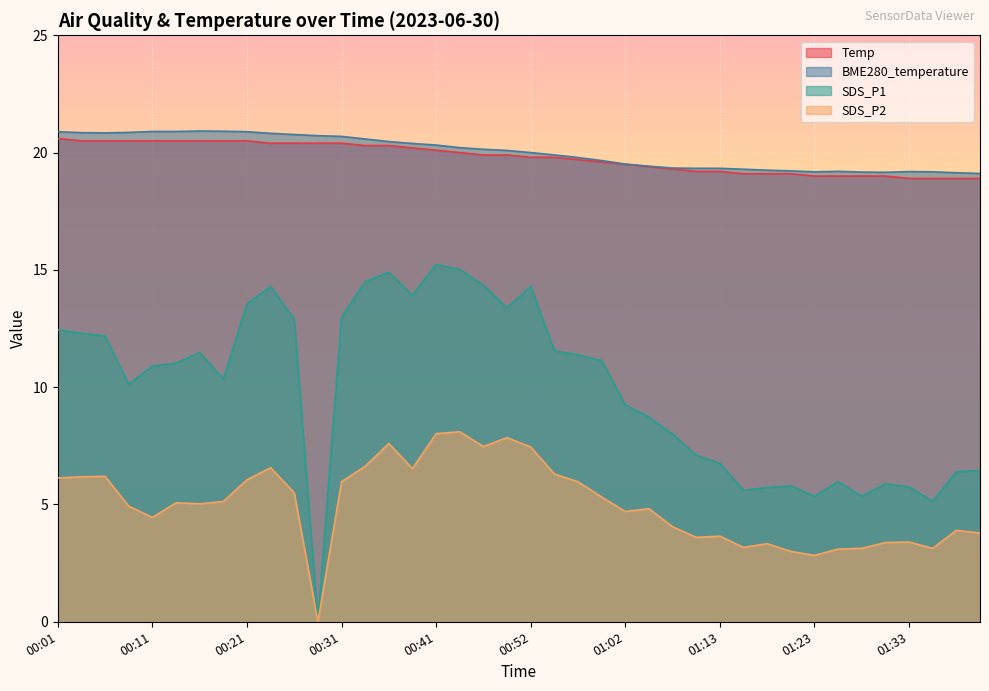

Which series changed the most between 01:15 and 01:38?

SDS_P1